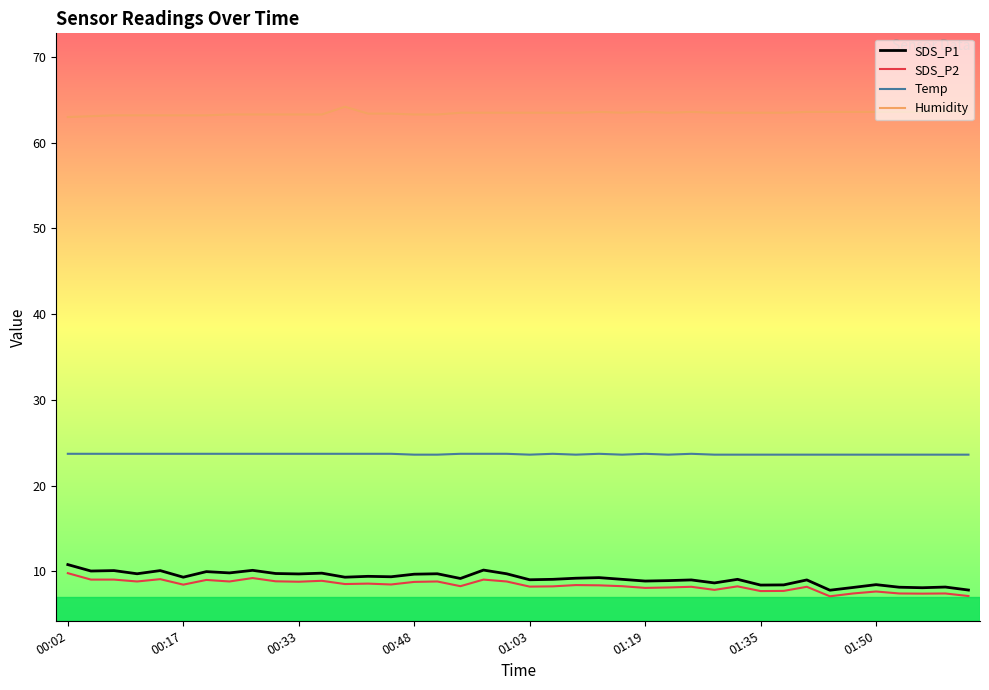

True or false: Temp and SDS_P1 intersect in this chart.

False